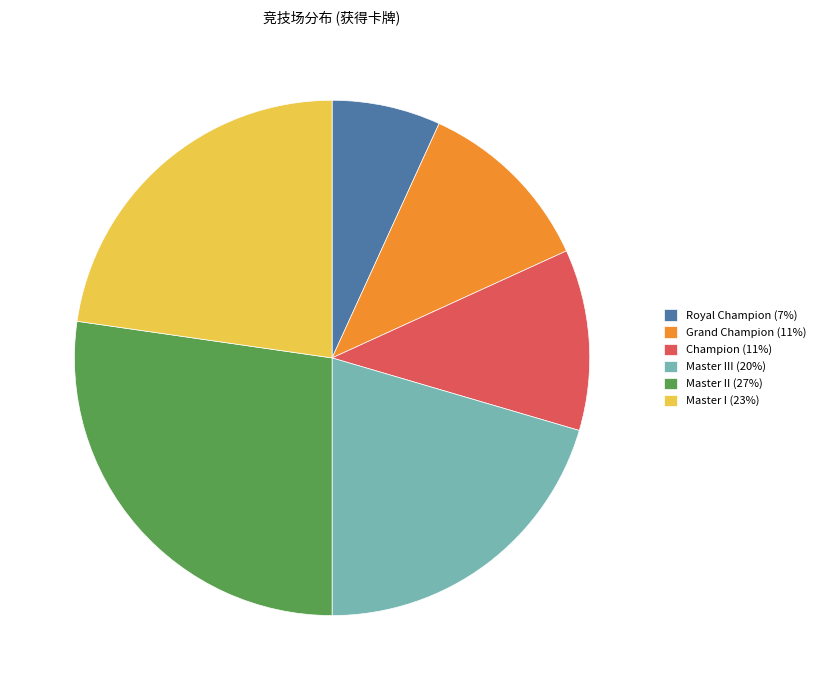

Is there any slice that represents more than half of the pie?

No